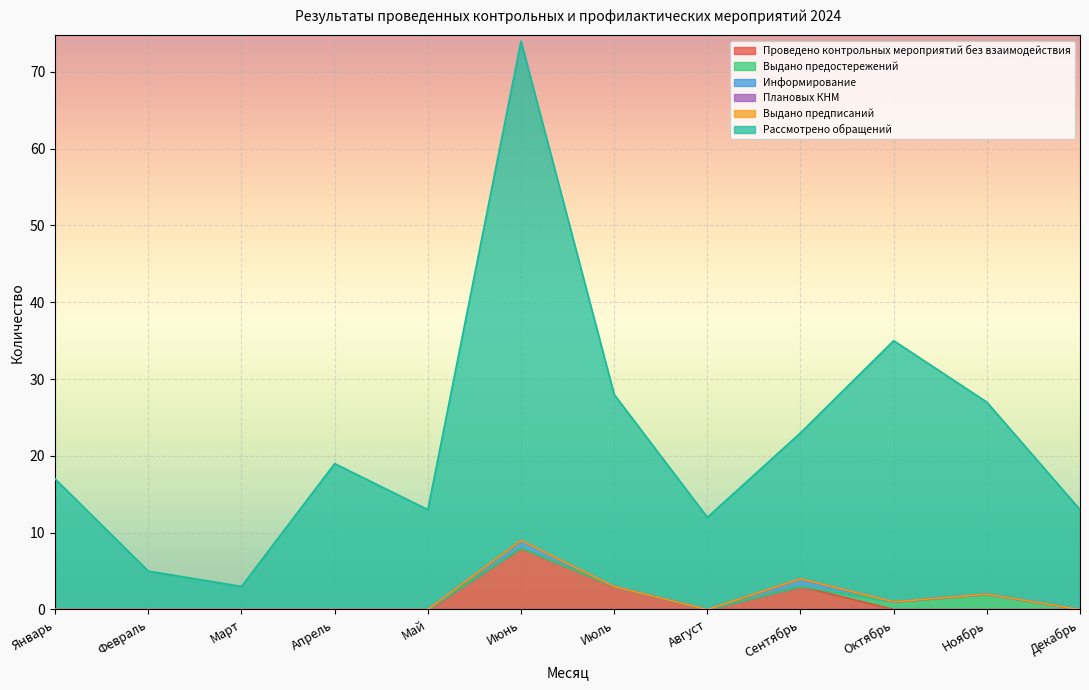

Reading left to right, transcribe all the data shown in this chart.

Проведено контрольных мероприятий без взаимодействия: 0	0	0	0	0	8	3	0	3	0	0	0
Выдано предостережений: 0	0	0	0	0	0	0	0	0	1	2	0
Информирование: 0	0	0	0	0	1	0	0	1	0	0	0
Плановых КНМ: 0	0	0	0	0	0	0	0	0	0	0	0
Выдано предписаний: 0	0	0	0	0	0	0	0	0	0	0	0
Рассмотрено обращений: 17	5	3	19	13	65	25	12	19	34	25	13